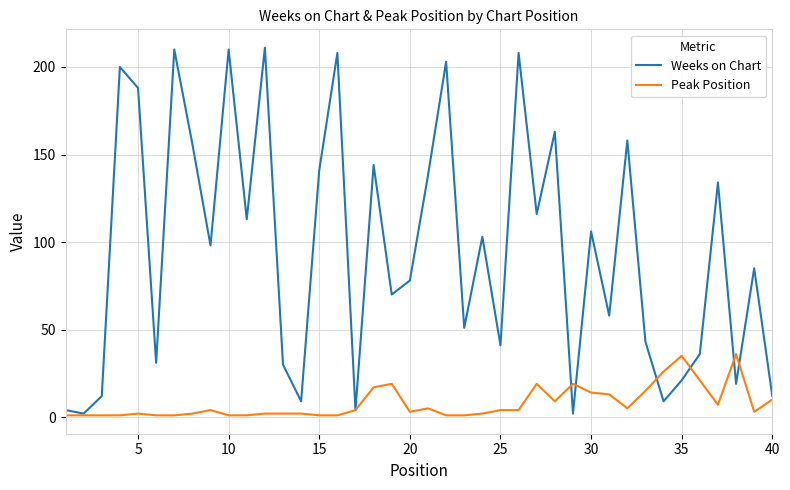

True or false: Weeks on Chart and Peak Position cross at least once.

True